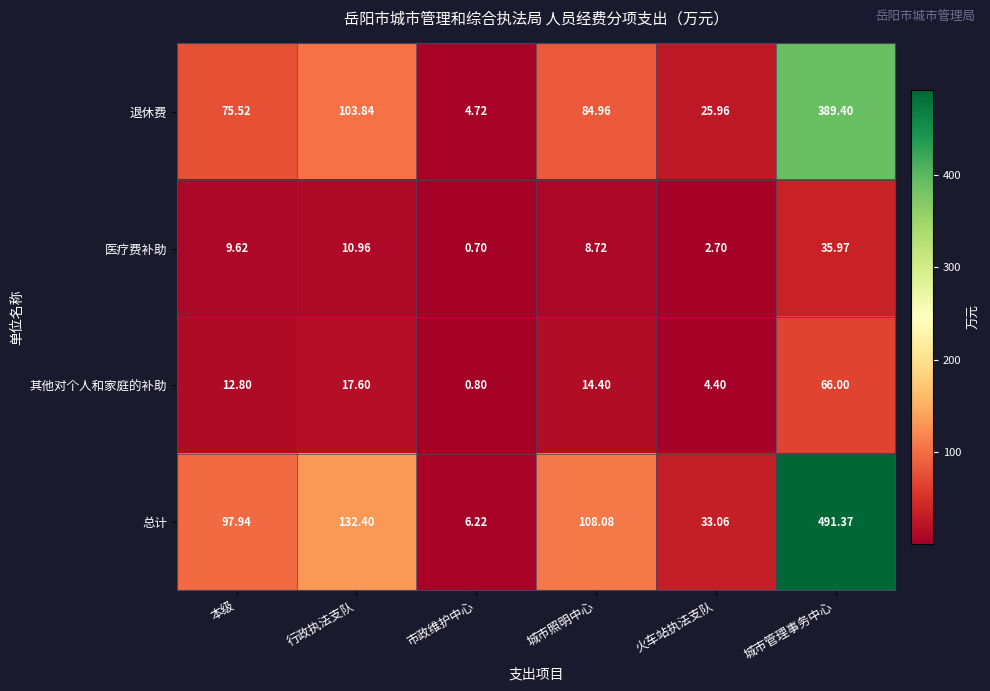

At 行政执法支队, list the series in order from largest to smallest.

总计, 退休费, 其他对个人和家庭的补助, 医疗费补助